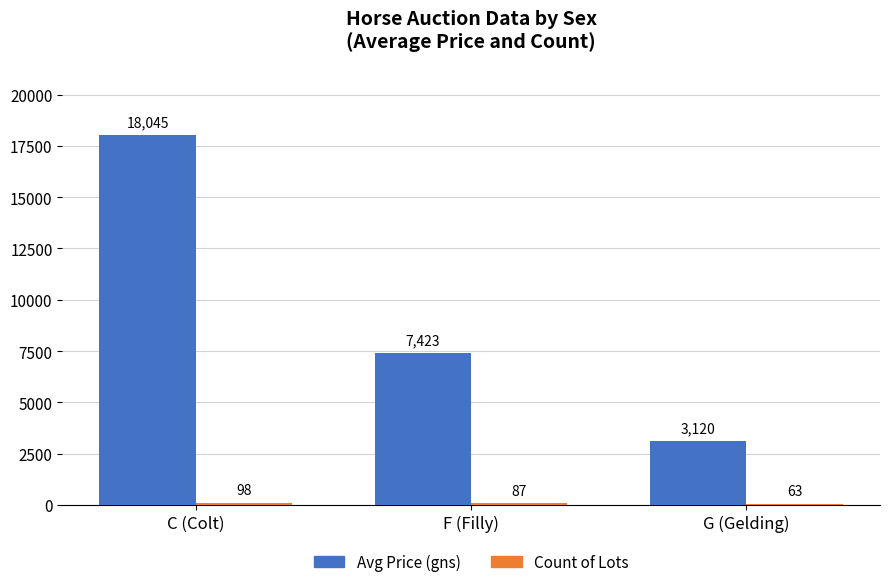

At which category does the chart reach its peak across all series?

C (Colt)